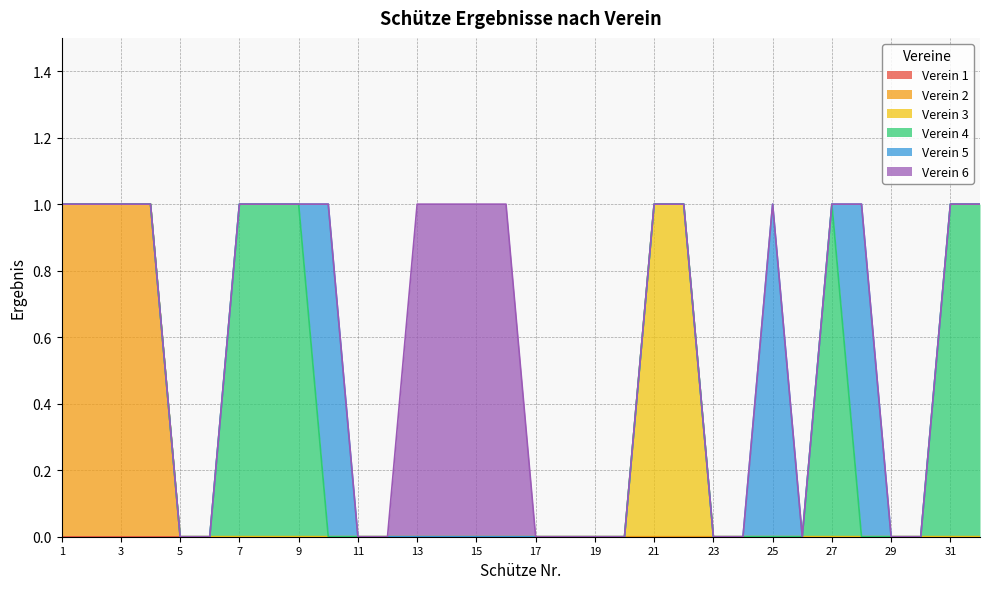

What is the greatest value displayed?

1